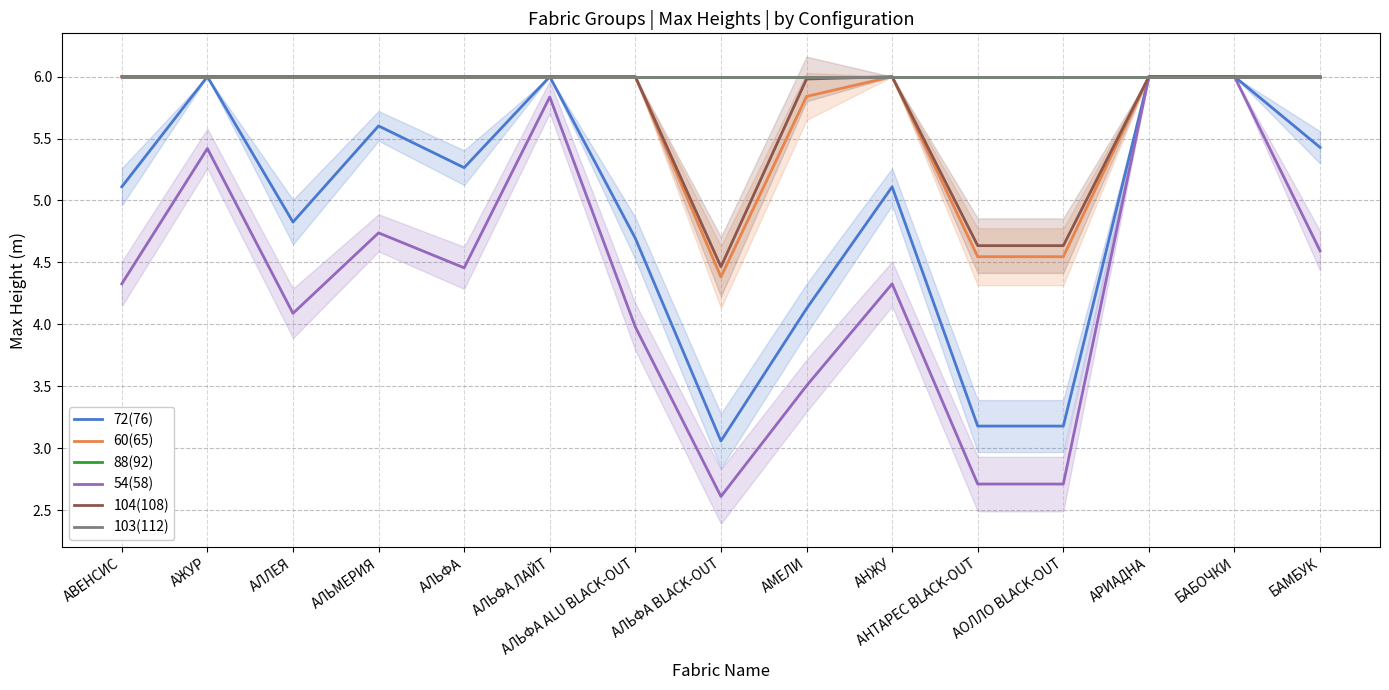

Which series has the largest total across all categories?

88(92)